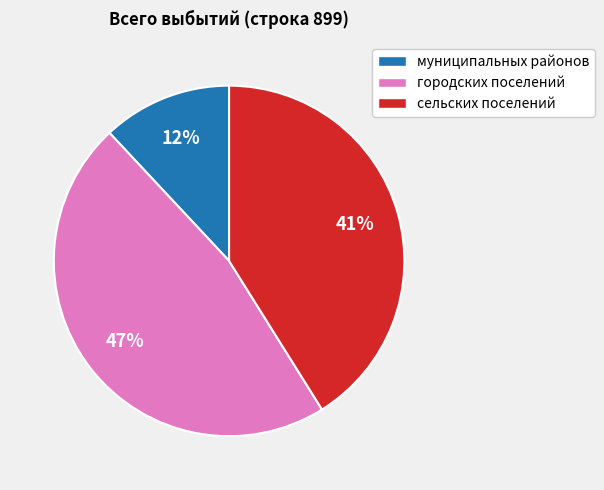

Approximately how many times larger is the value at муниципальных районов compared to сельских поселений?

0.3